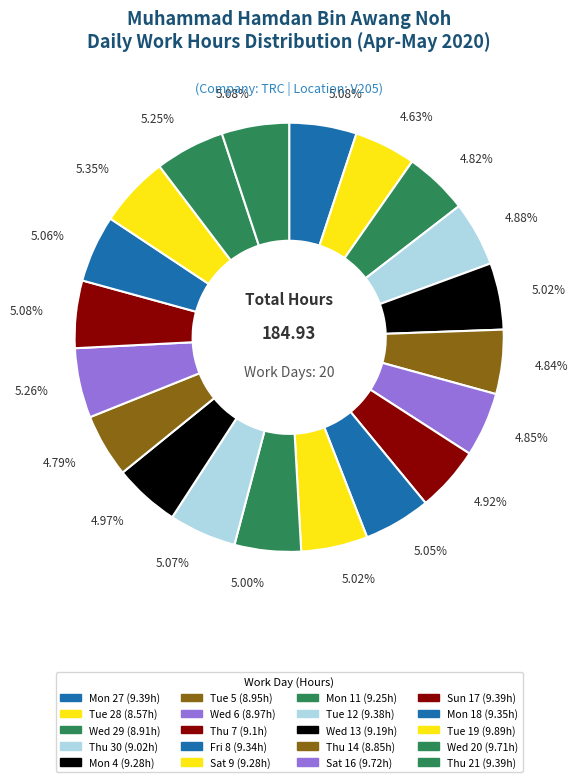

To the nearest percent, what portion does Thu 14 represent?

5%